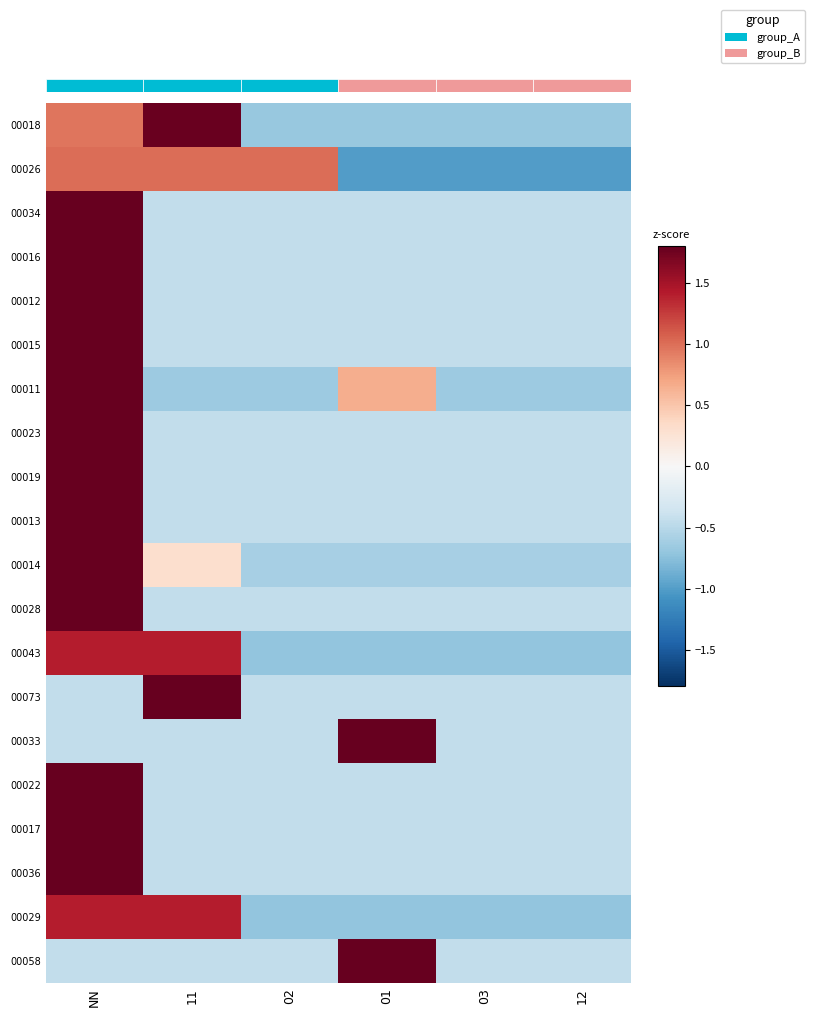

How many negative values does the 00012 series have?

5